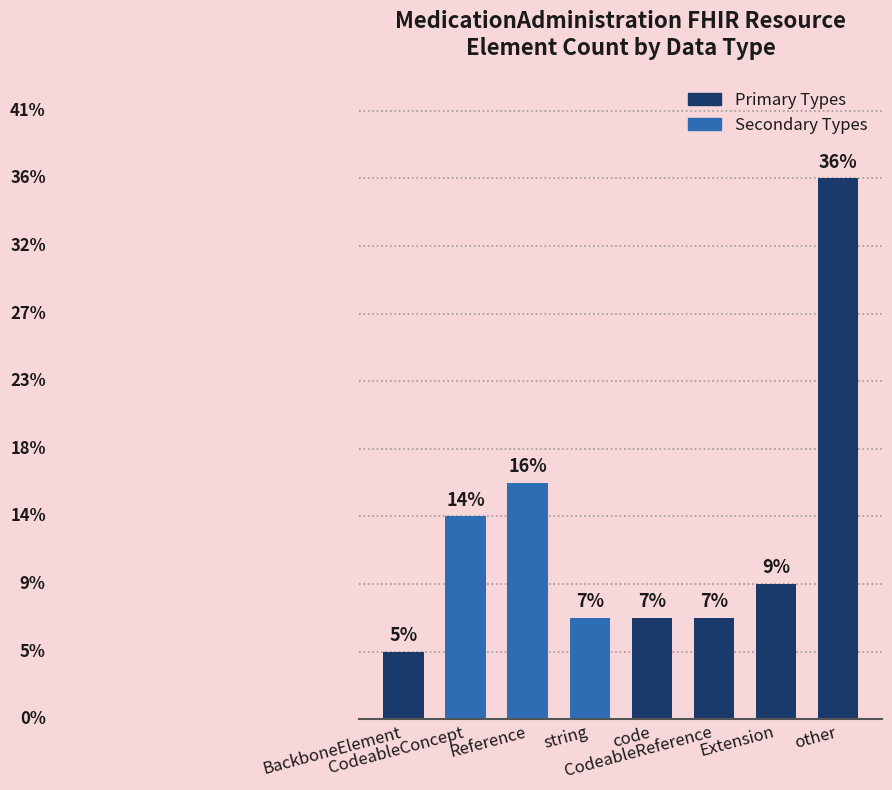

Are the bars horizontal?

No